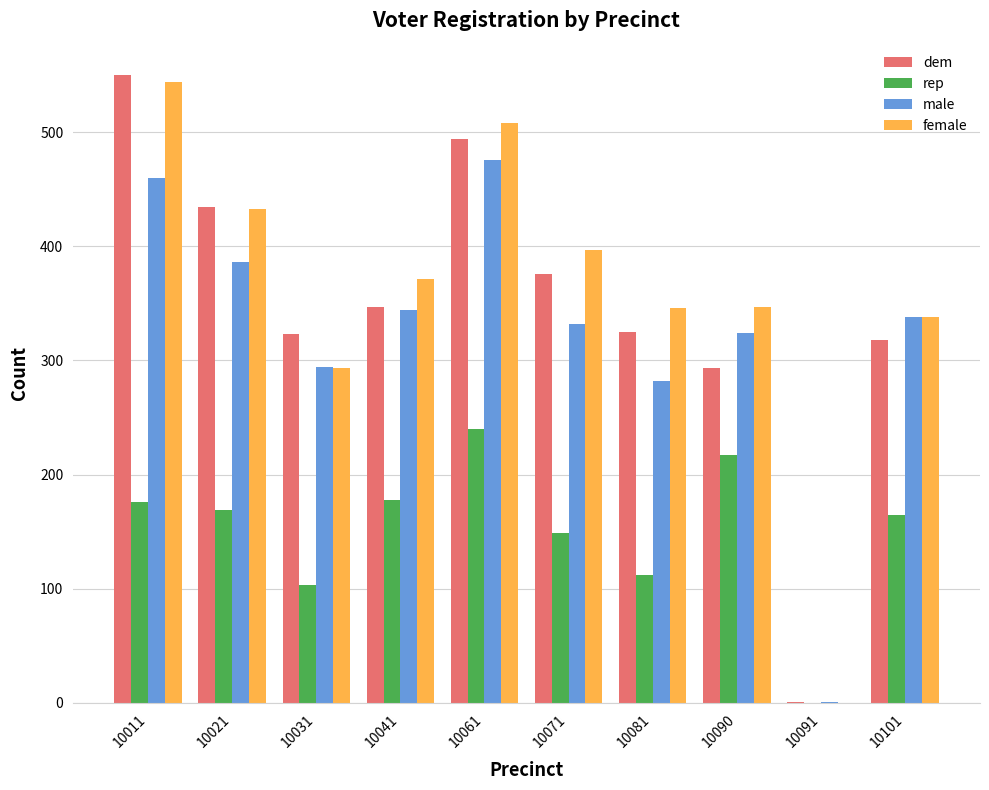

Are the bars horizontal?

No